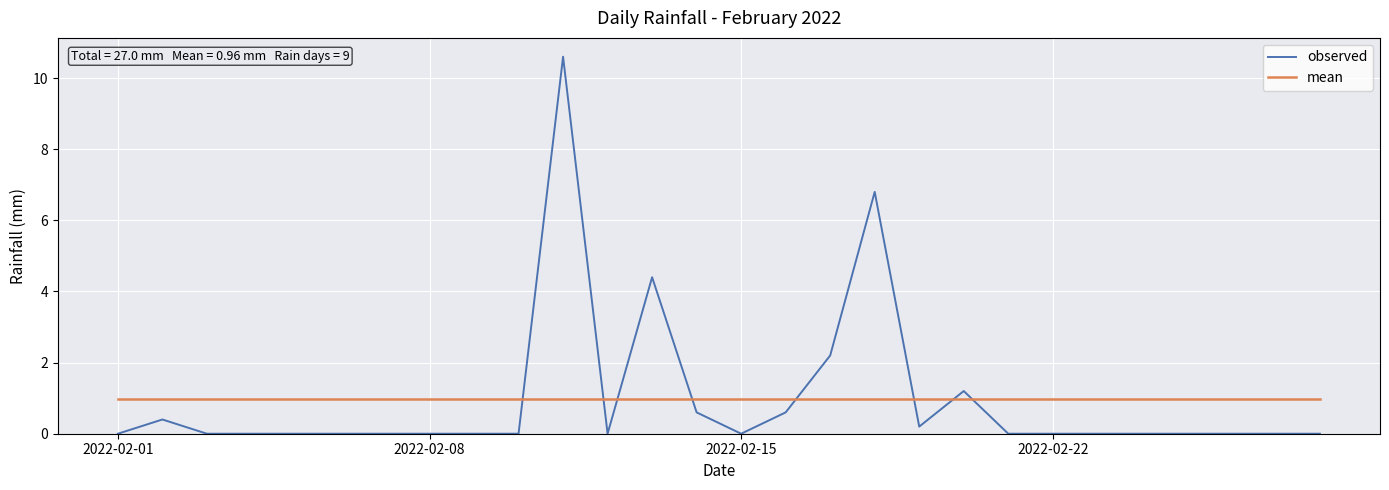

Reading right to left, transcribe all the data shown in this chart.

observed: 0.0	0.0	0.0	0.0	0.0	0.0	0.0	0.0	1.2	0.2	6.8	2.2	0.6	0.0	0.6	4.4	0.0	10.6	0.0	0.0	0.0	0.0	0.0	0.0	0.0	0.0	0.4	0.0
mean: 1.0	1.0	1.0	1.0	1.0	1.0	1.0	1.0	1.0	1.0	1.0	1.0	1.0	1.0	1.0	1.0	1.0	1.0	1.0	1.0	1.0	1.0	1.0	1.0	1.0	1.0	1.0	1.0